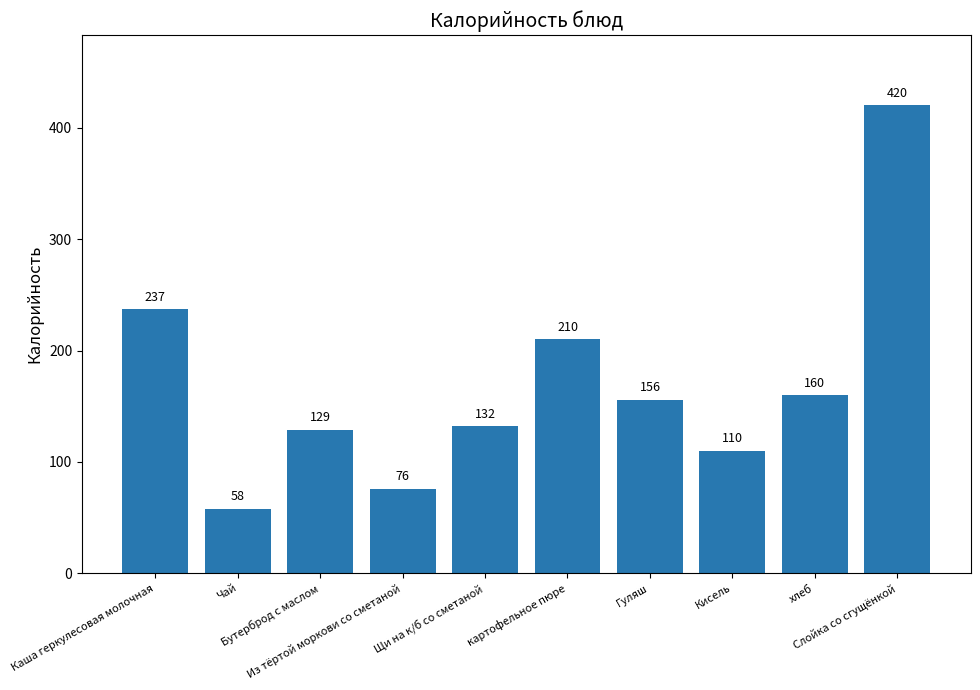

The value at Кисель is 157. True or false?

False